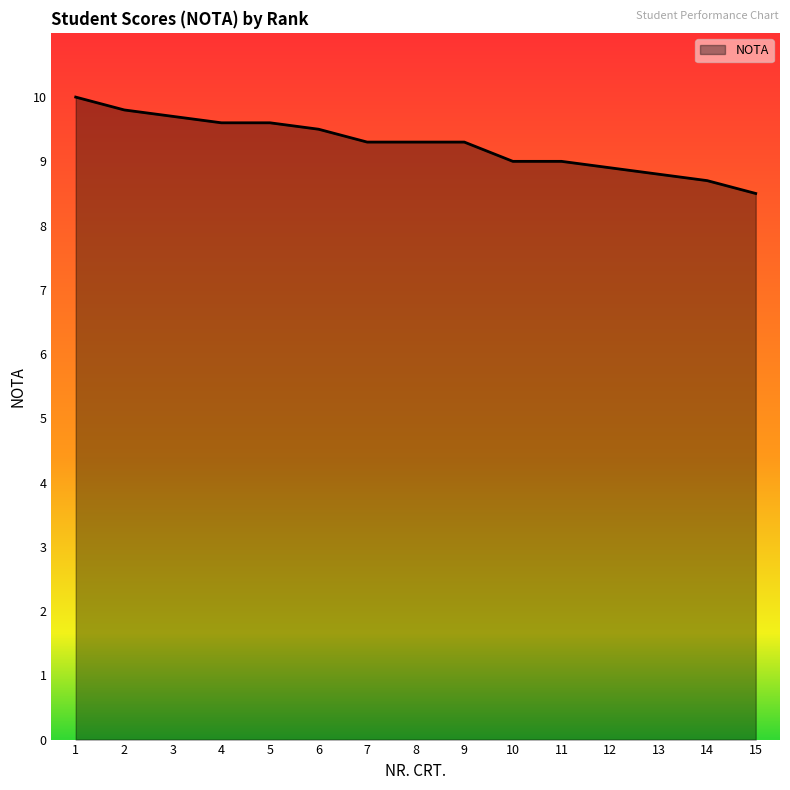

The value at 4 is 4.0. True or false?

False